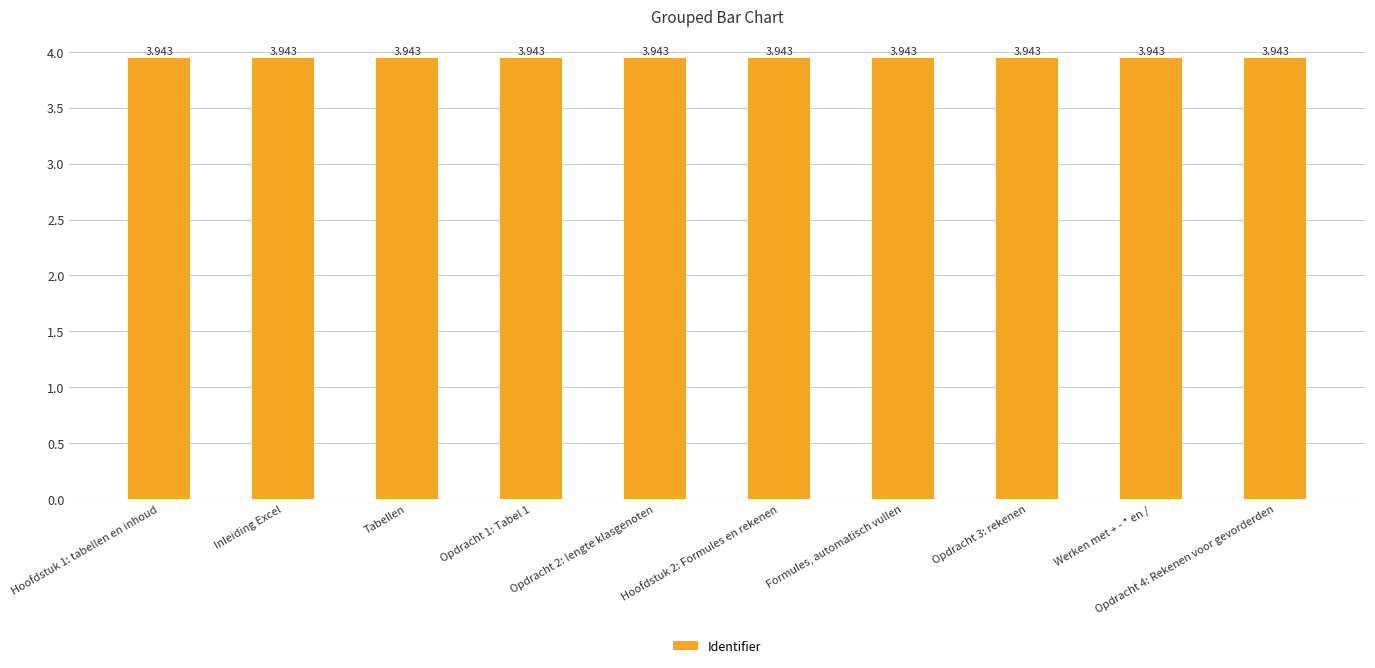

What is the label of the 7th bar from the left?

Formules, automatisch vullen